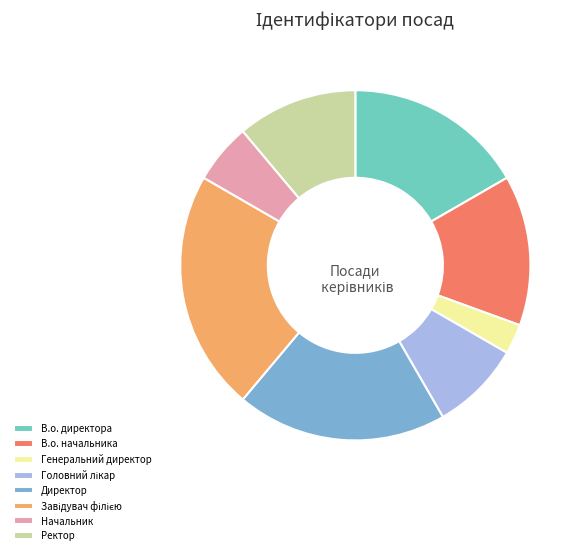

Do Директор and Генеральний директор together represent more than half of the pie?

No